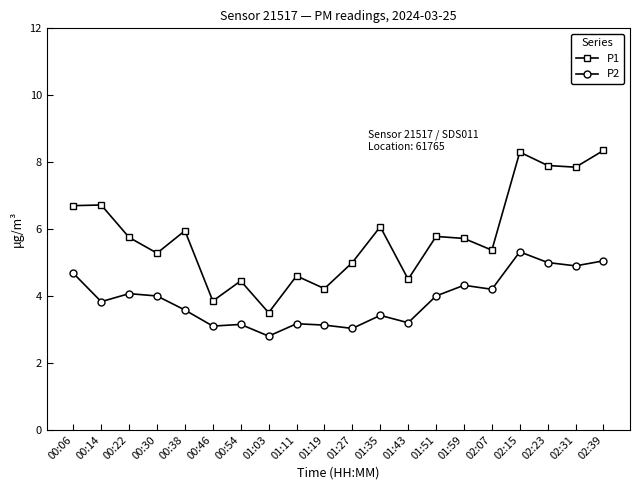

Which category has the lowest value across all series?

01:03